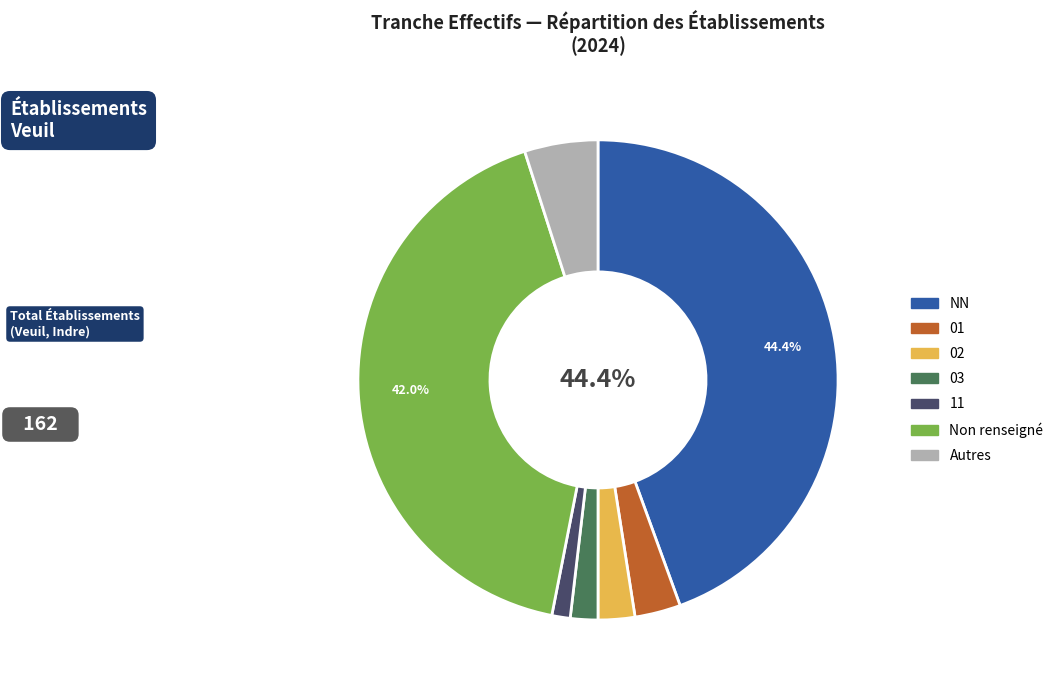

Is there any slice that represents more than half of the pie?

No